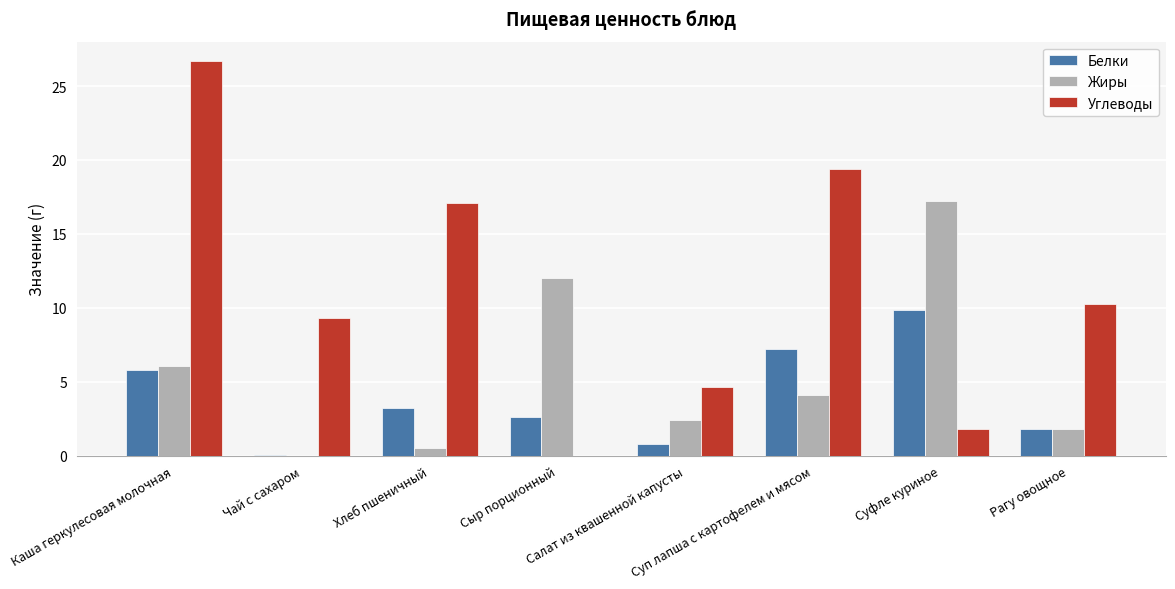

What is the sum of all Жиры values?

44.2